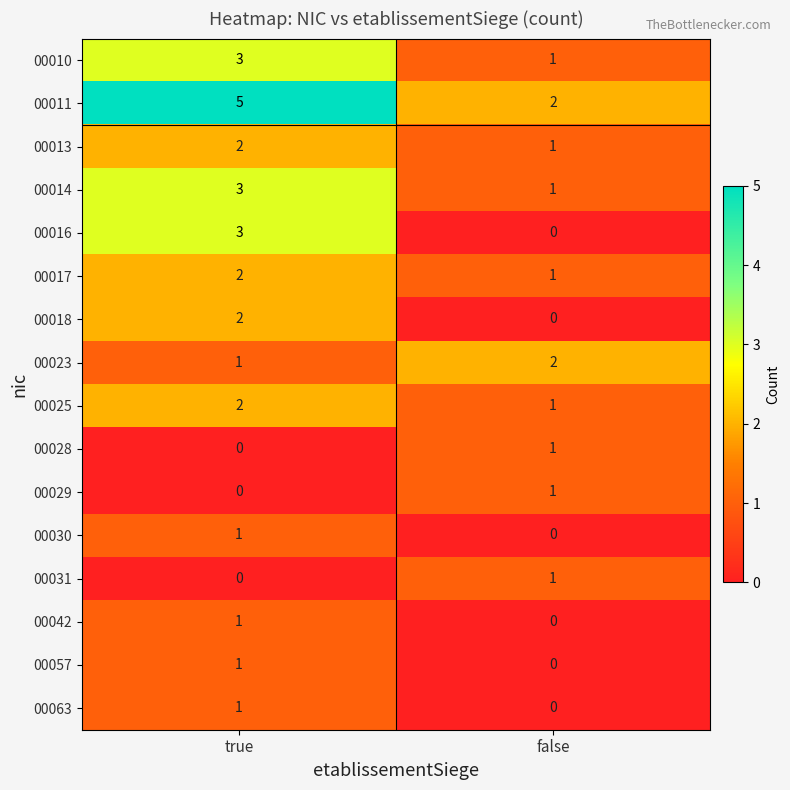

At which category does the chart reach its peak across all series?

true